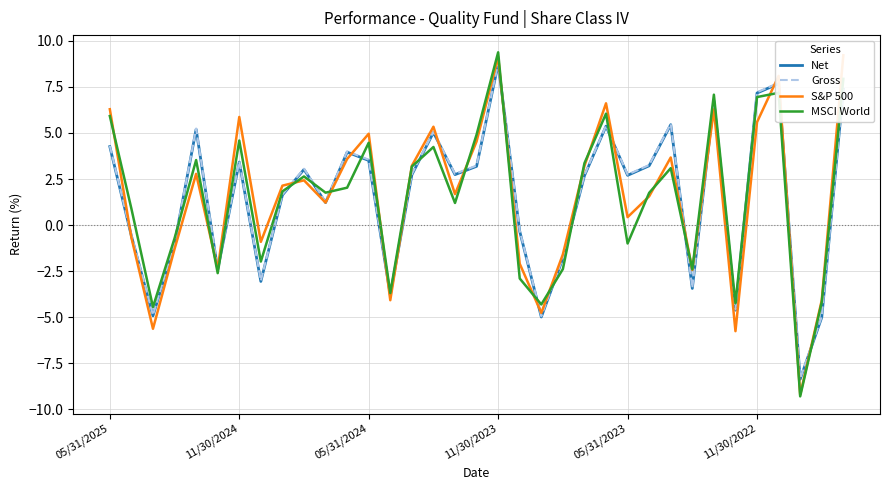

What is the label of the 20th point from the left?

19